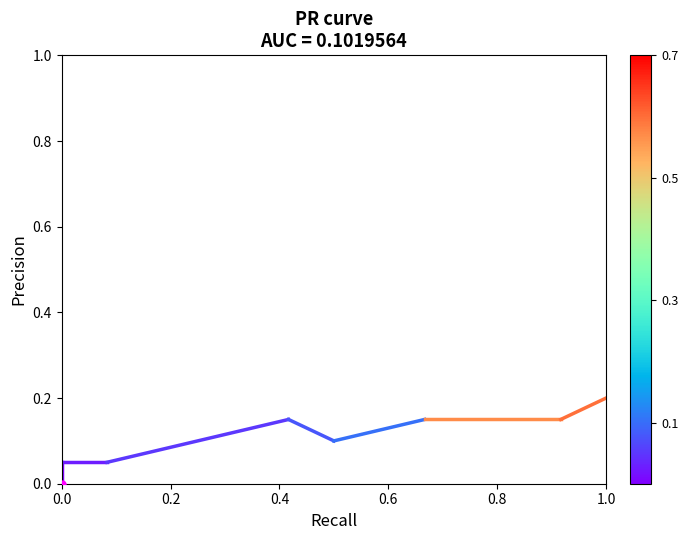

List the labels in order of value, smallest first.

0.0, 0.0